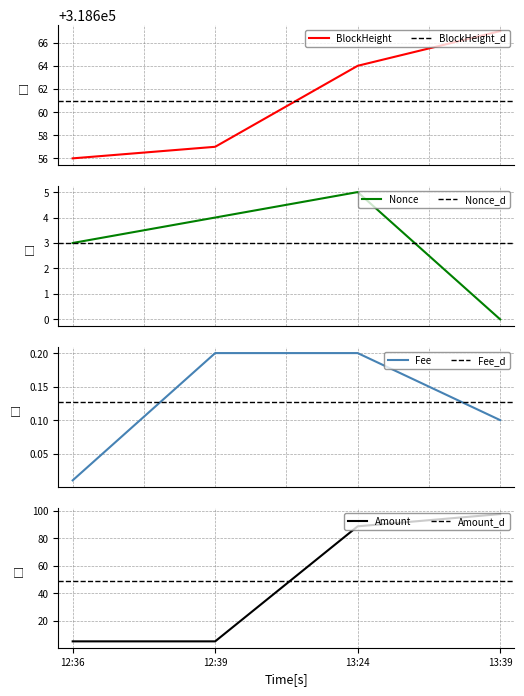

What is the maximum value for BlockHeight?

318667